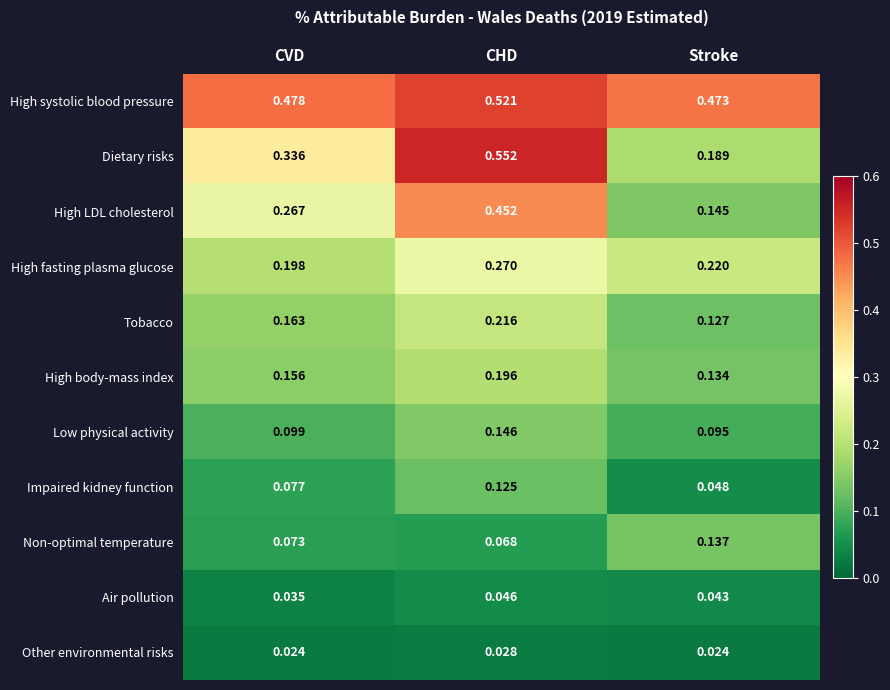

At which label does Non-optimal temperature reach its peak?

Stroke